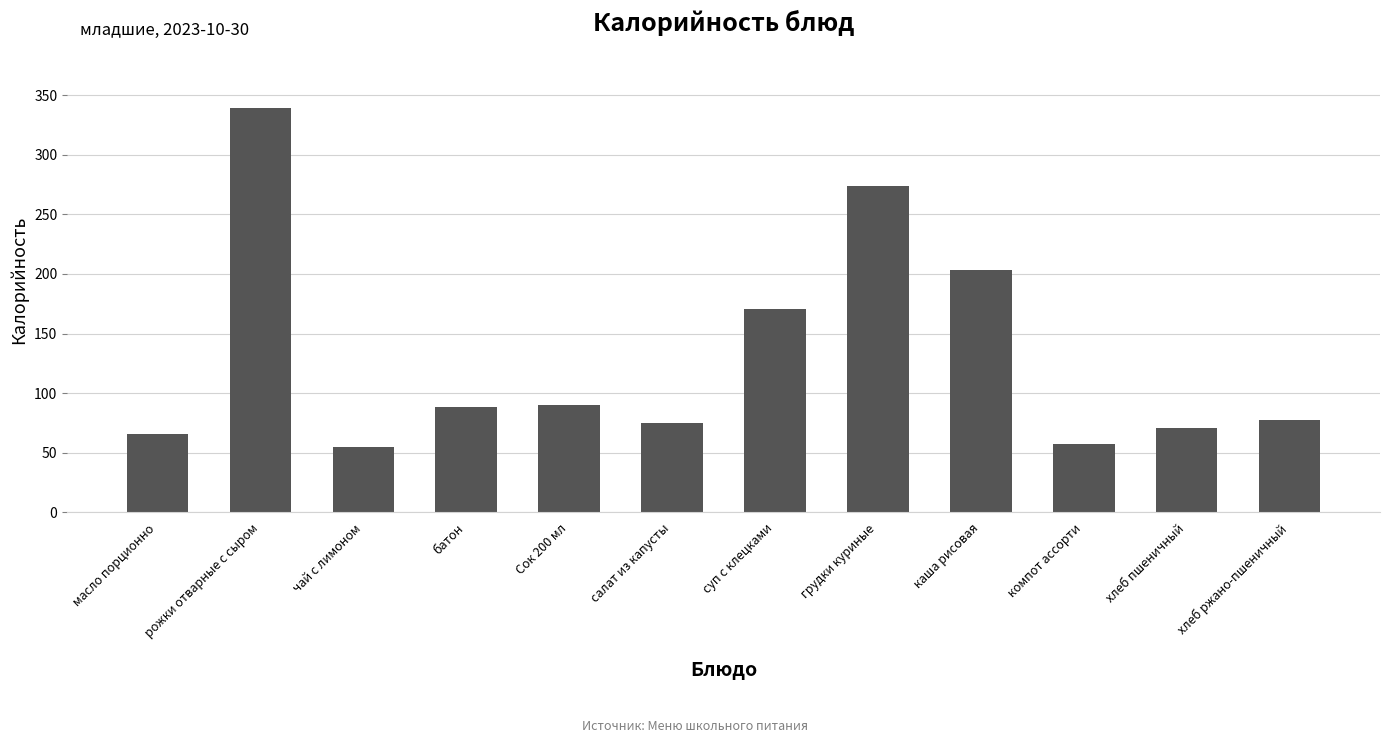

True or false: the data shows 66.1 at масло порционно.

True